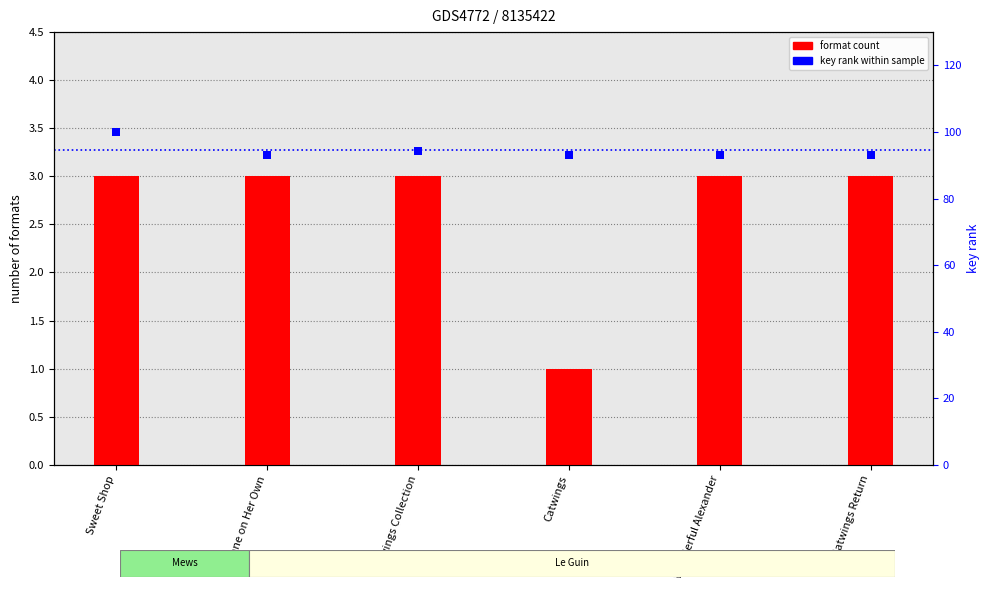

At which category is the sum across all series the highest?

Sweet Shop